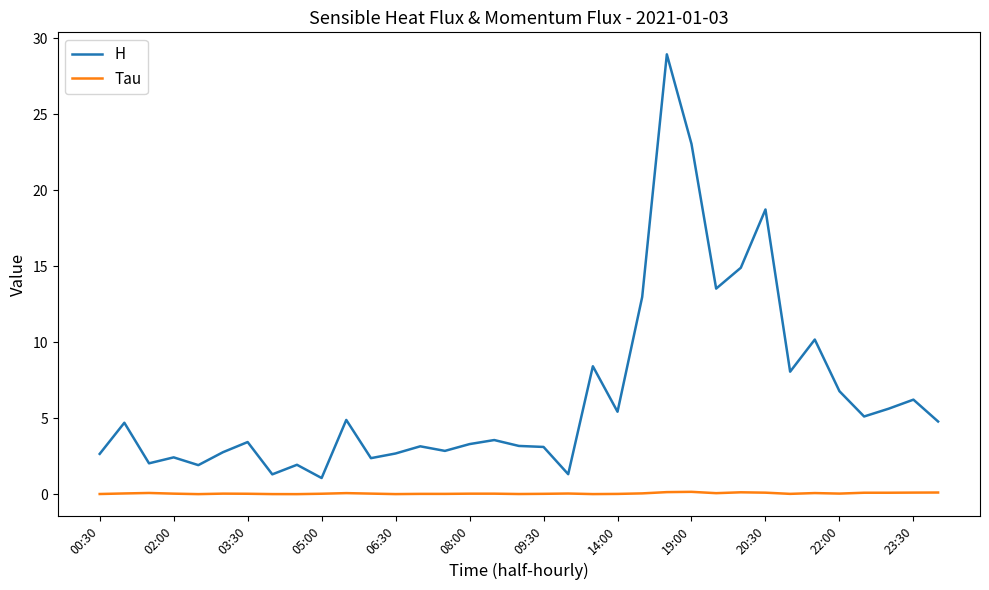

Rank the series by their average value, from lowest to highest.

Tau, H